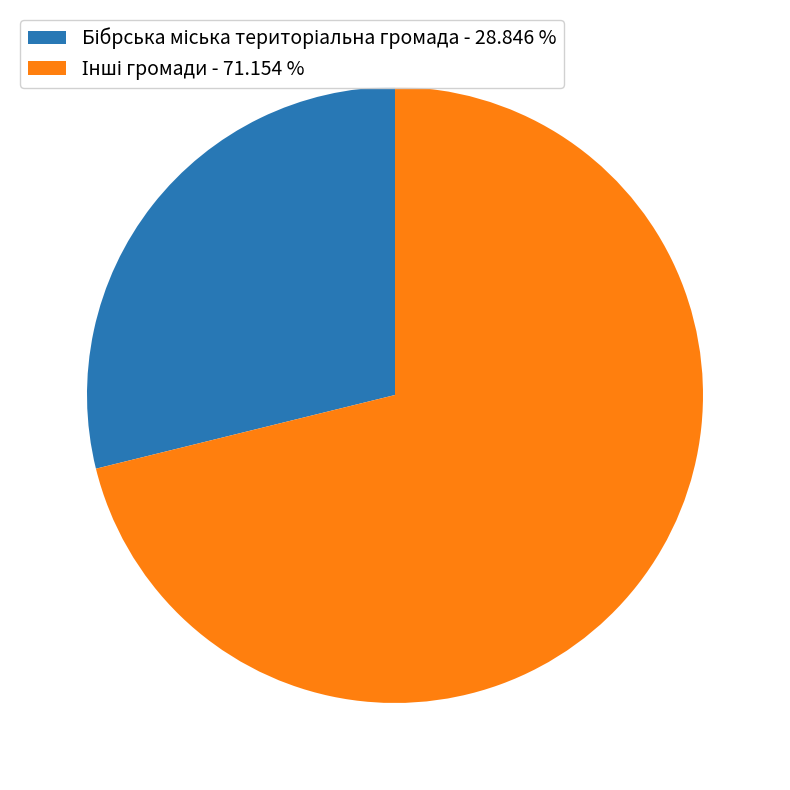

Does any single category account for the majority?

Yes